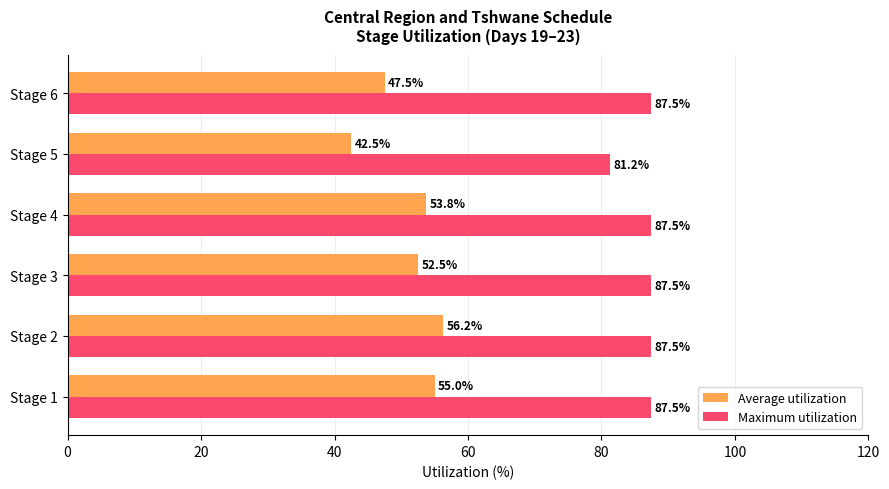

What is the lowest value of the Average utilization series?

42.5